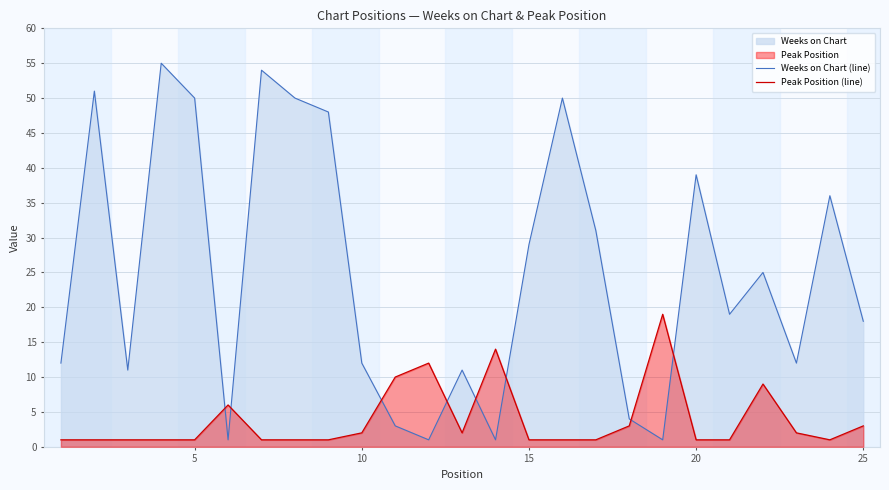

How many intersections are there between Weeks on Chart (line) and Peak Position (line)?

8